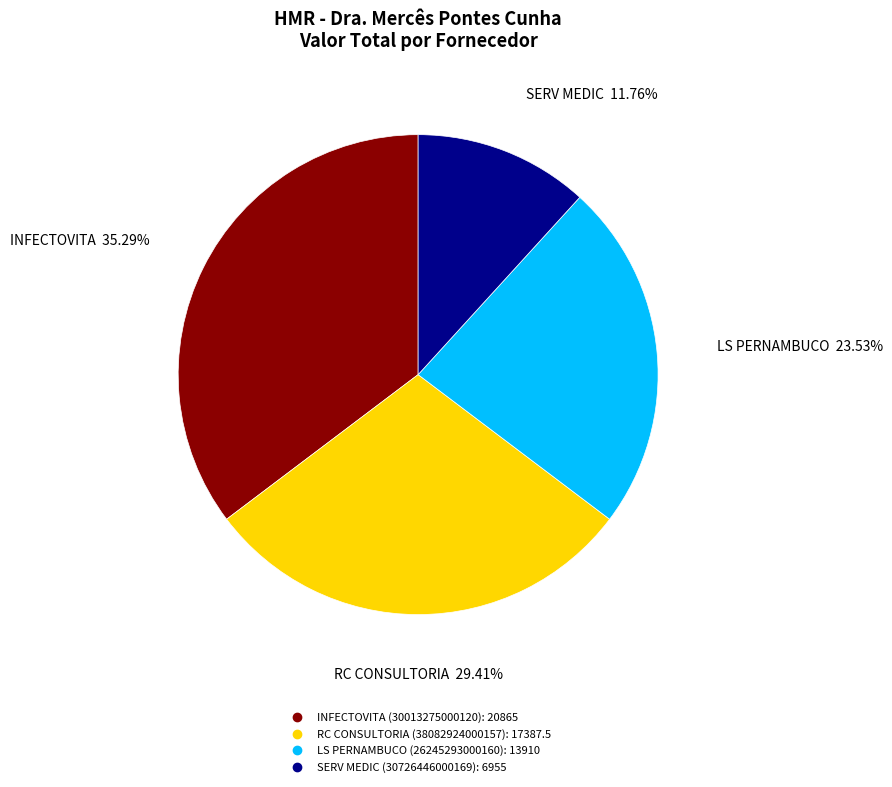

Which category has the smallest portion of the pie?

SERV MEDIC (30726446000169)